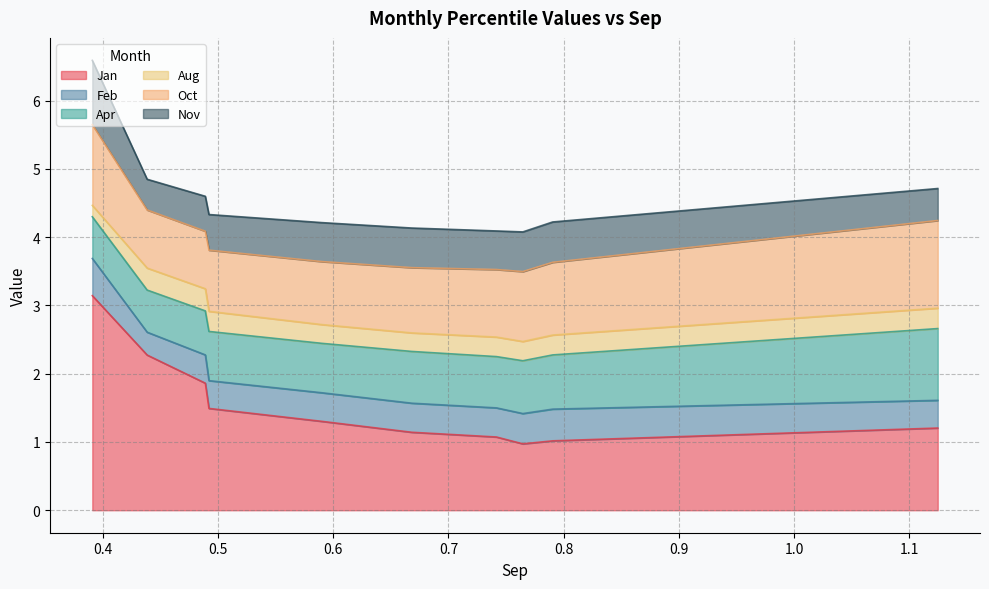

Does the chart display data point markers on the line(s)?

No